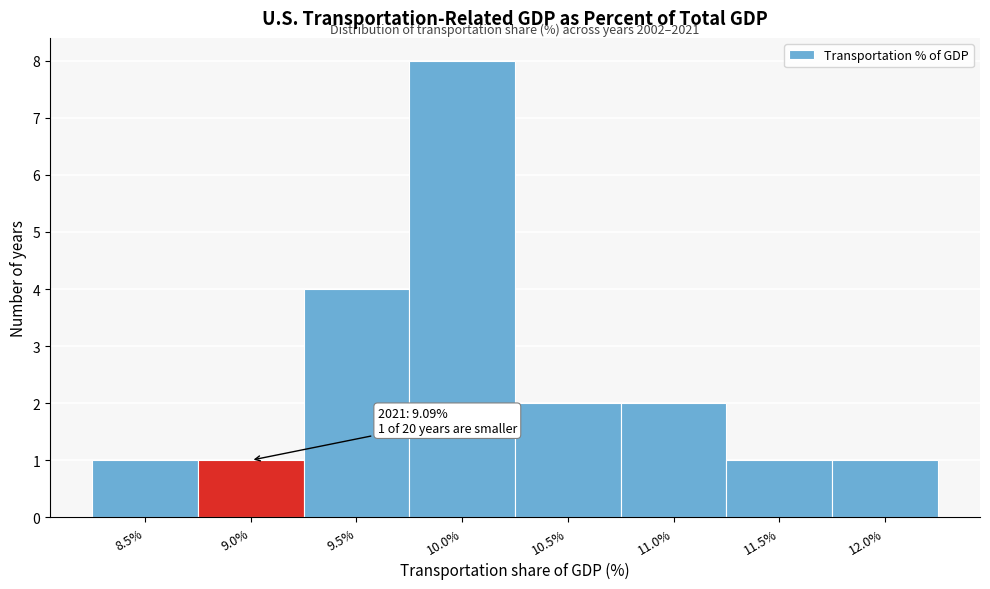

Reading left to right, transcribe all the data shown in this chart.

1	1	4	8	2	2	1	1